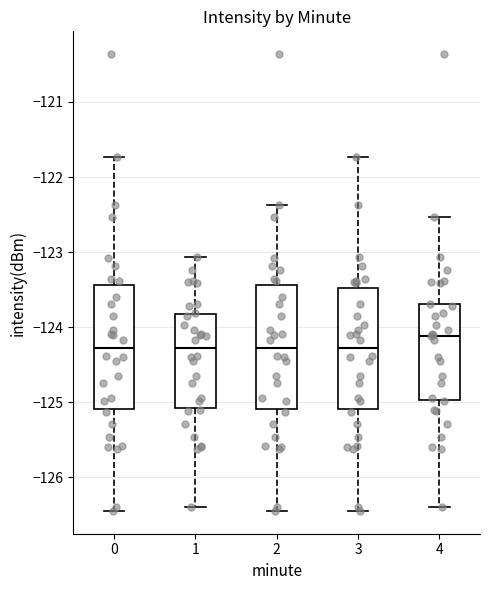

Reading left to right, read every box against the y-axis: the position of its median line, the range the box covers, and the ends of its whiskers. The values are not printed on the chart, so give them approximately, as read against the axis.

0: median -124.3, box -125.1 to -123.4, whiskers -126.4 to -121.7
1: median -124.3, box -125.1 to -123.8, whiskers -126.4 to -123.1
2: median -124.3, box -125.1 to -123.4, whiskers -126.4 to -122.4
3: median -124.3, box -125.1 to -123.5, whiskers -126.4 to -121.7
4: median -124.1, box -125.0 to -123.7, whiskers -126.4 to -122.5